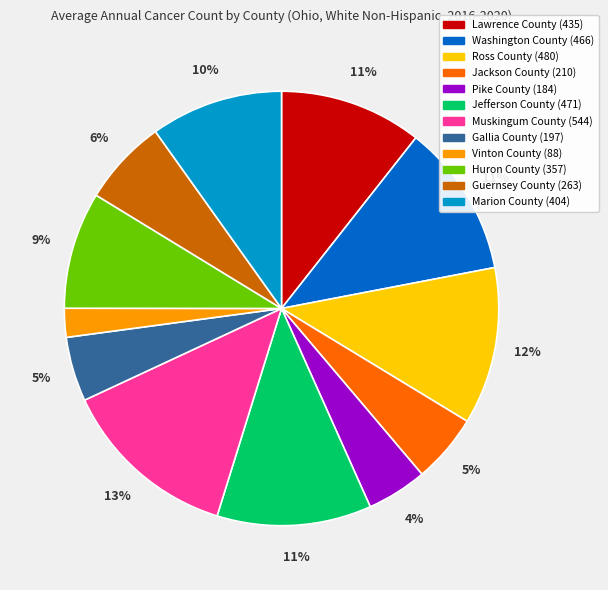

Which has a higher value, Jackson County or Huron County?

Huron County